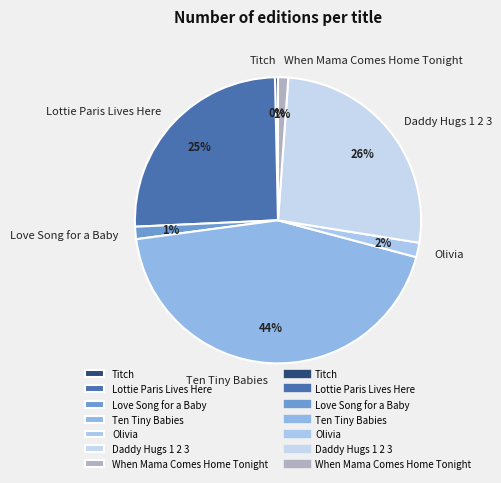

Is there a majority slice in this chart?

No